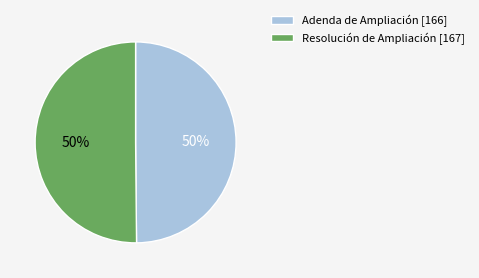

What is the ratio of the value at Resolución de Ampliación [167] to the value at Adenda de Ampliación [166]?

1.0